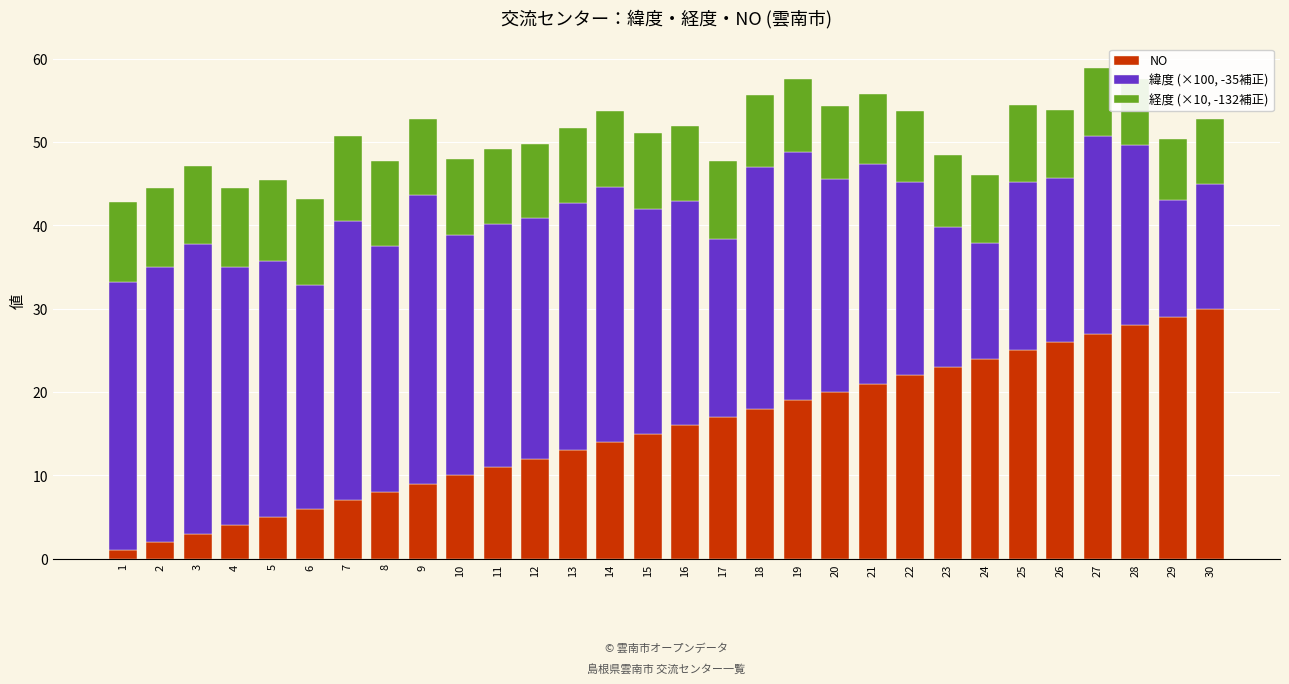

True or false: NO has a value of 27.0 at 27.

True